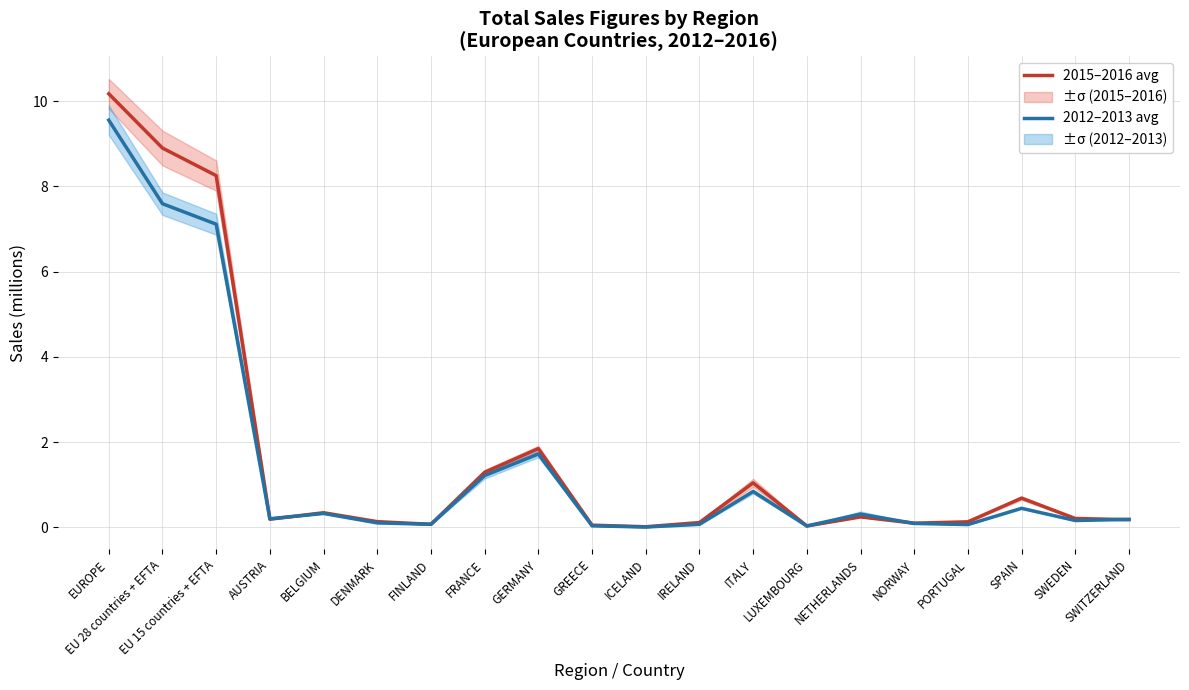

True or false: 2012–2013 avg has more than 2 interior local peaks.

True